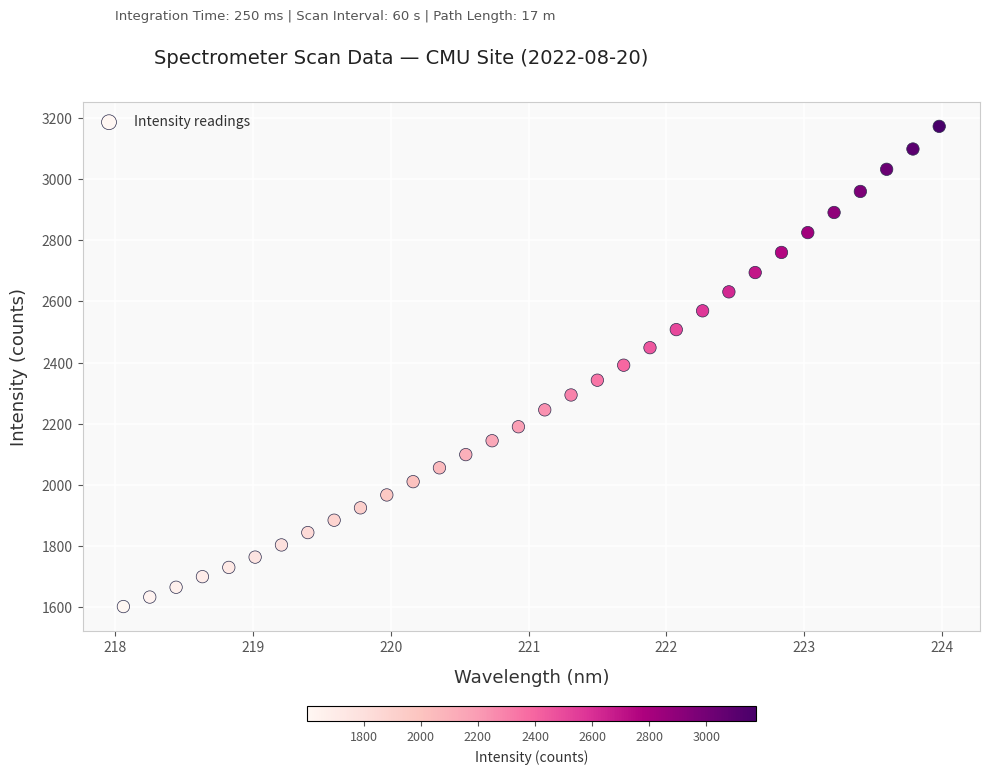

What is the range of X values (max minus min)?

5.9